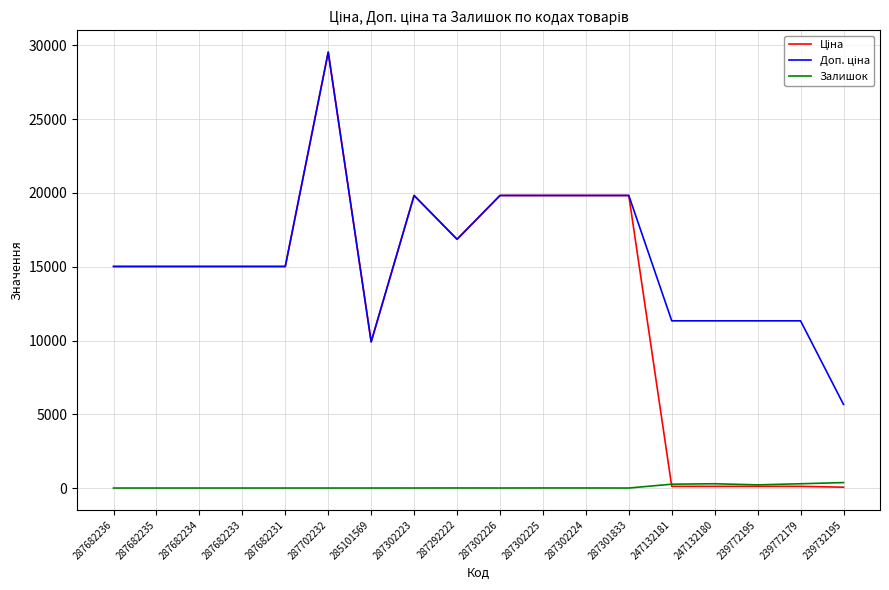

Which label corresponds to the largest value in the chart?

287702232